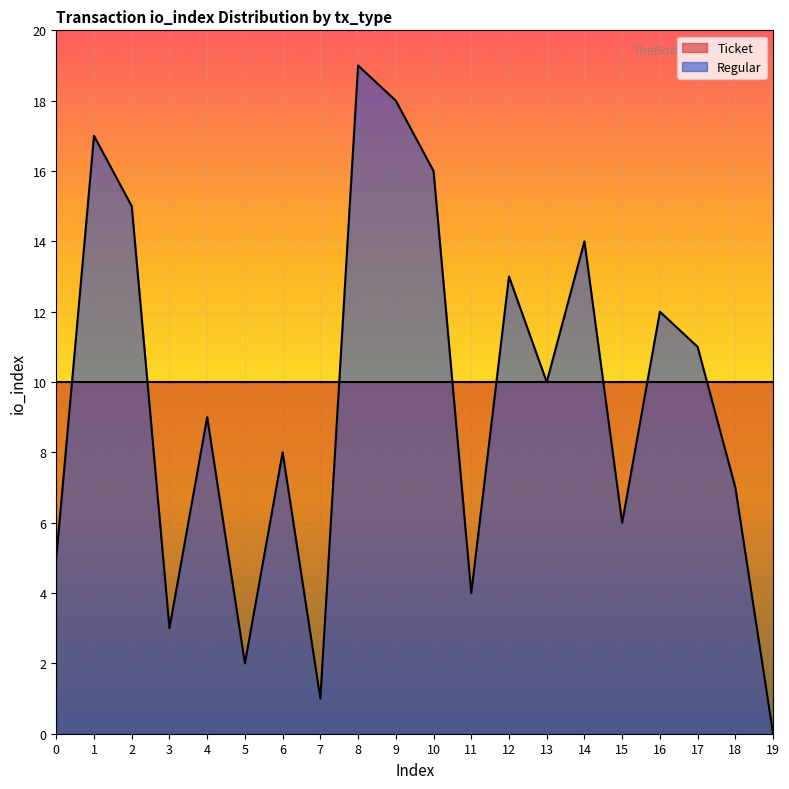

At which category does the data reach its first local valley?

3